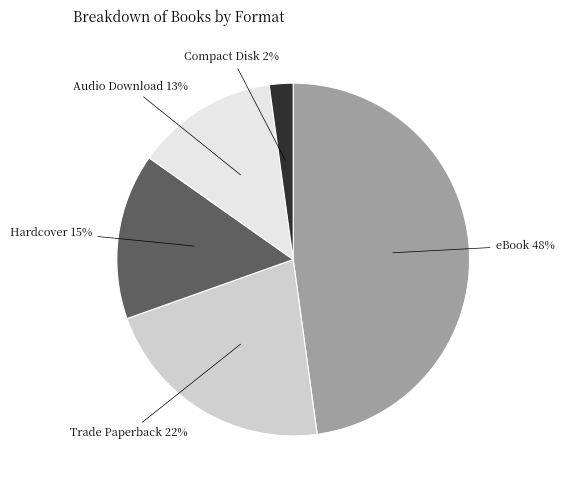

Which slice is the largest?

eBook